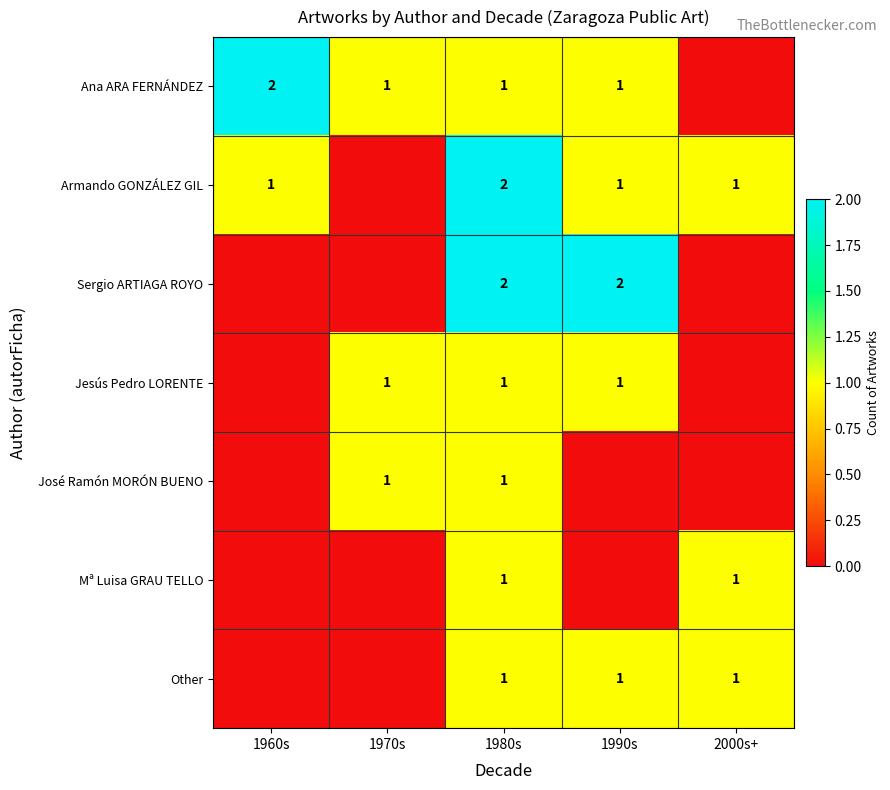

True or false: Sergio ARTIAGA ROYO has a value of 1 at 1980s.

False